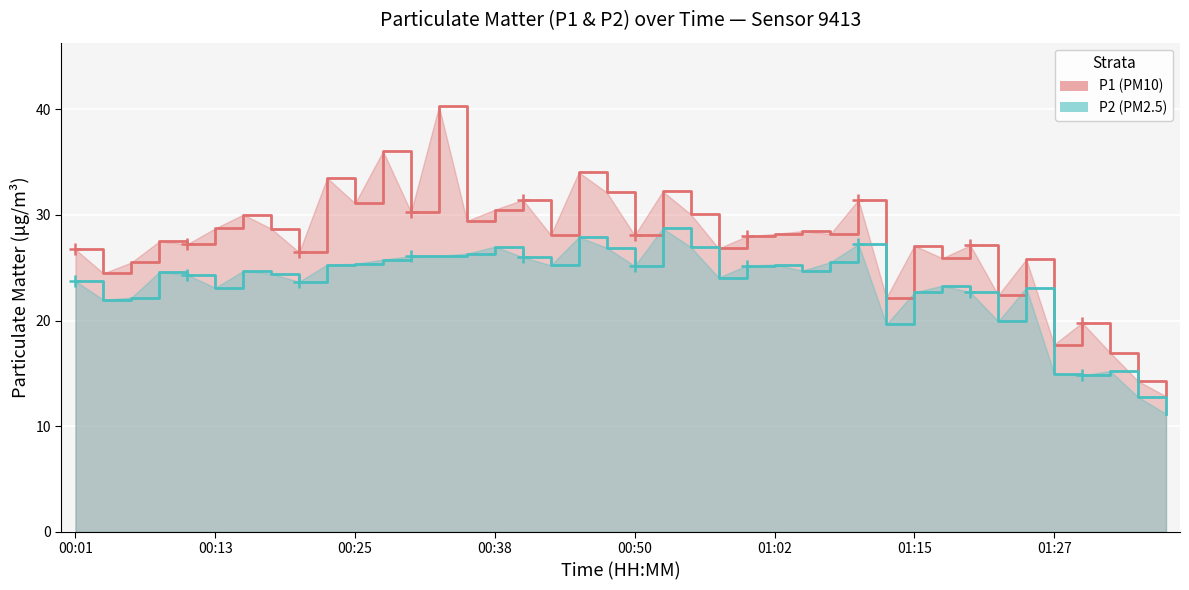

What is the smallest value displayed?

11.2